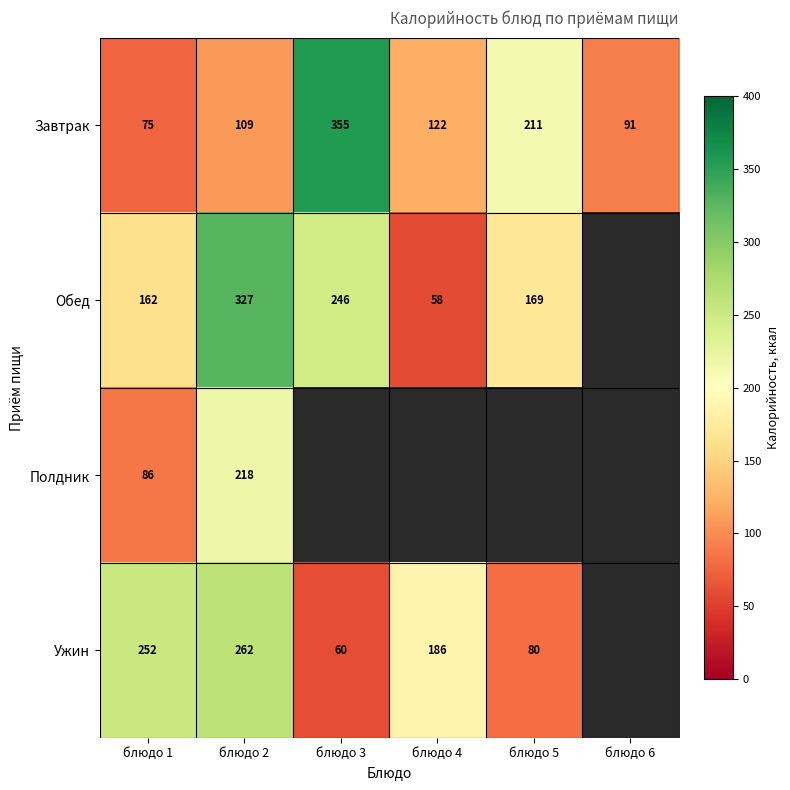

What is the maximum value for Завтрак?

355